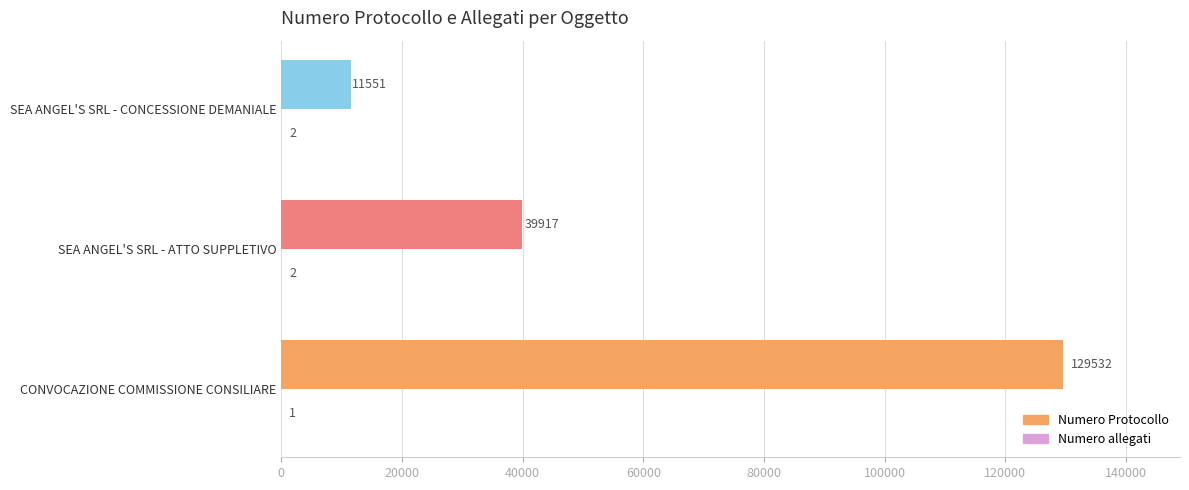

Is it true that Numero Protocollo equals 11551 at SEA ANGEL'S SRL - CONCESSIONE DEMANIALE?

True